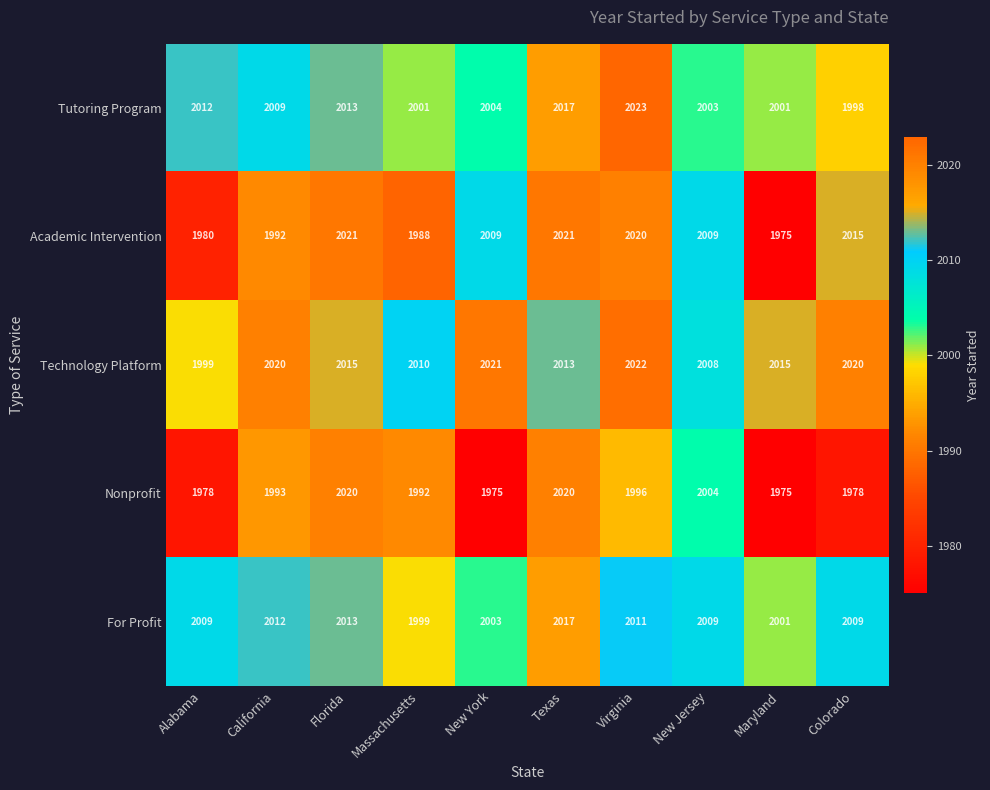

Where does the Tutoring Program series first go above 2009?

Alabama